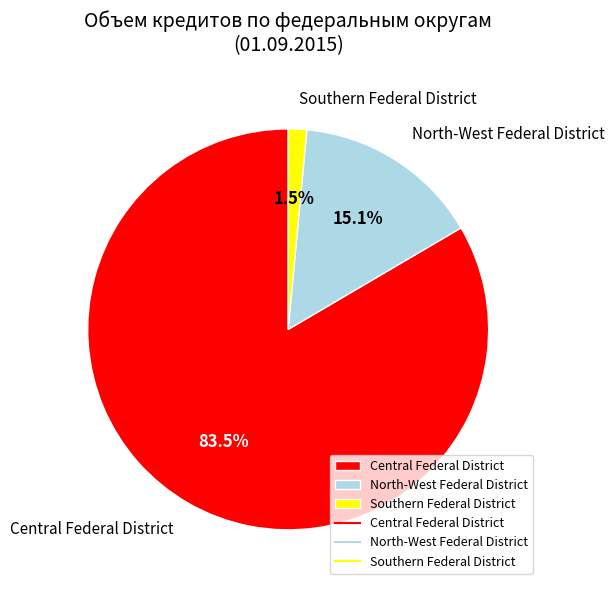

Which slice is the smallest?

Southern Federal District